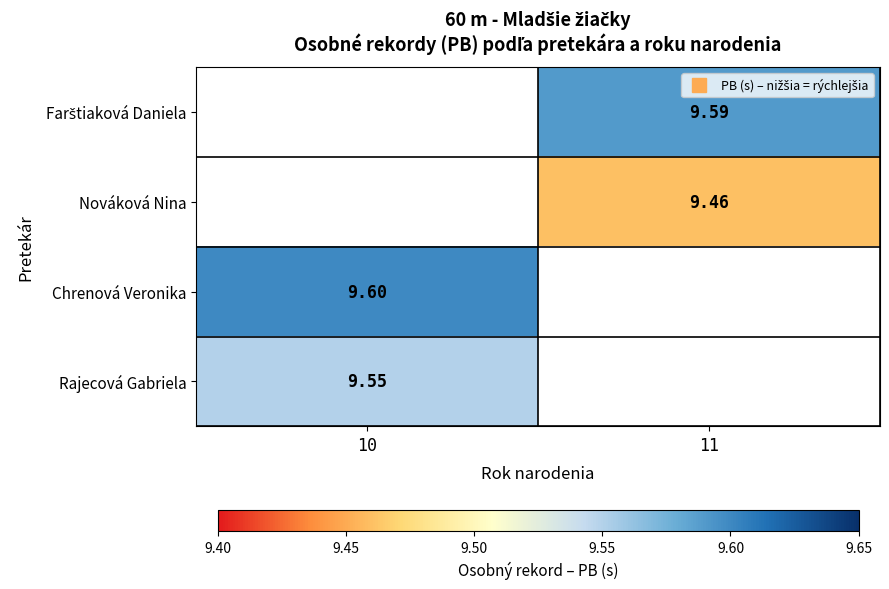

Which series has the largest range (max minus min)?

Chrenová Veronika